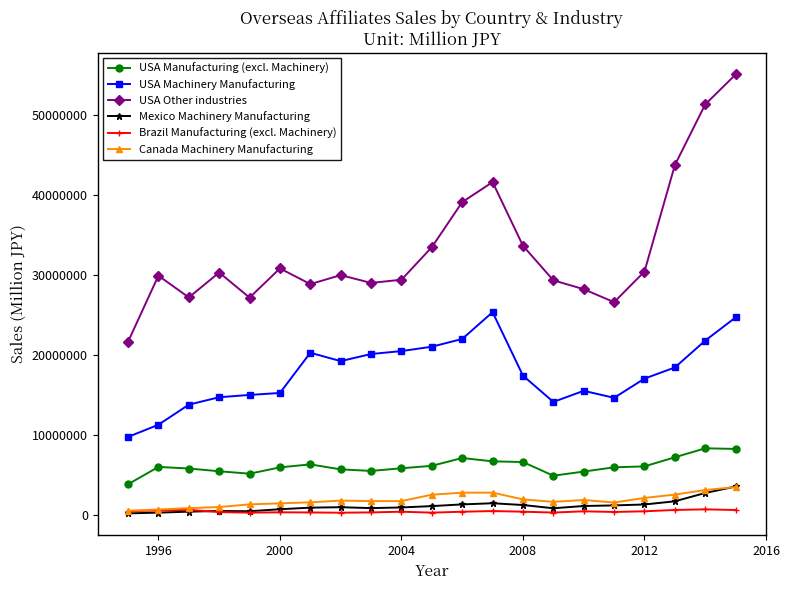

What is the sum of all USA Manufacturing (excl. Machinery) values?

129479792